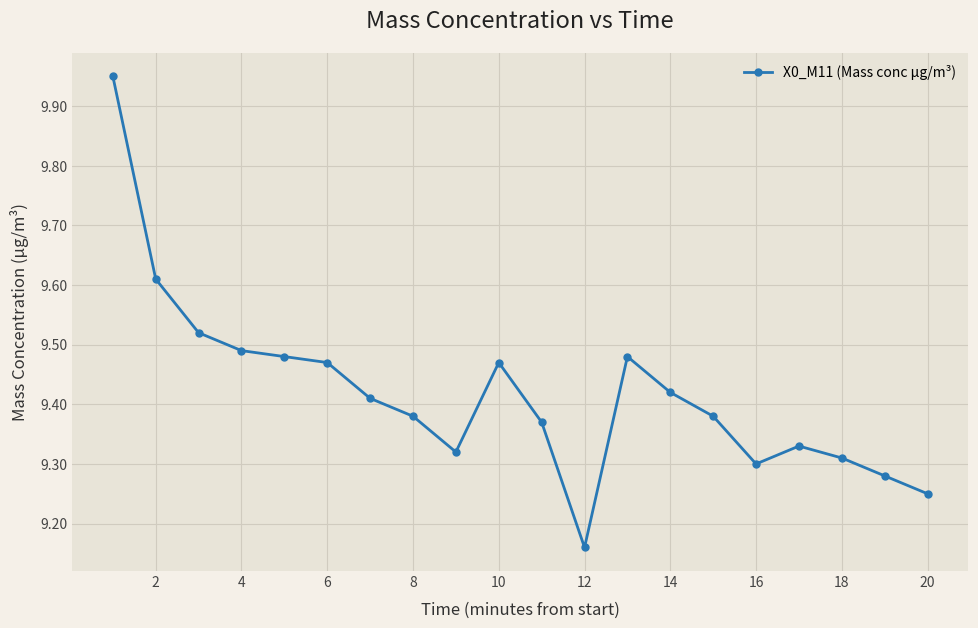

What is the difference between the maximum and minimum values?

0.8